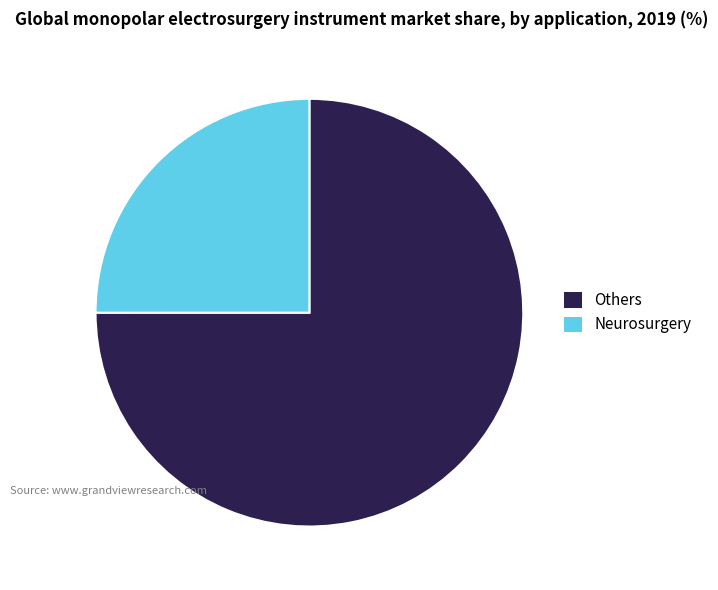

Rank the categories by value from lowest to highest.

Neurosurgery, Others